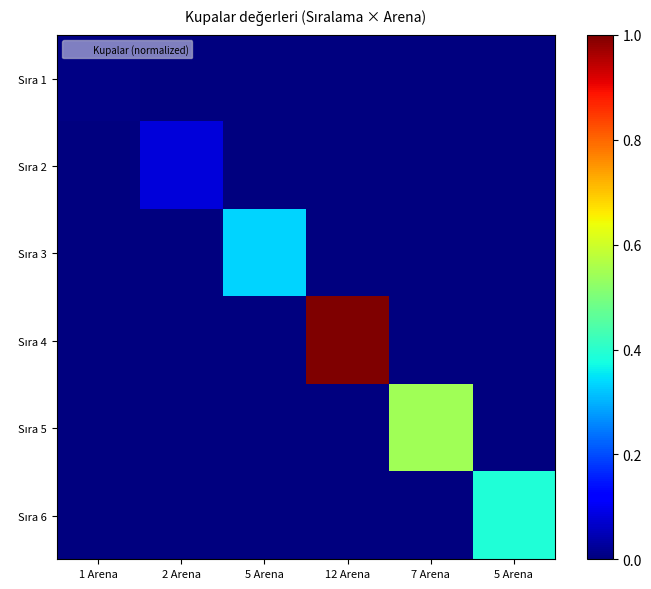

What is the total value across all series at 5 Arena?

0.3